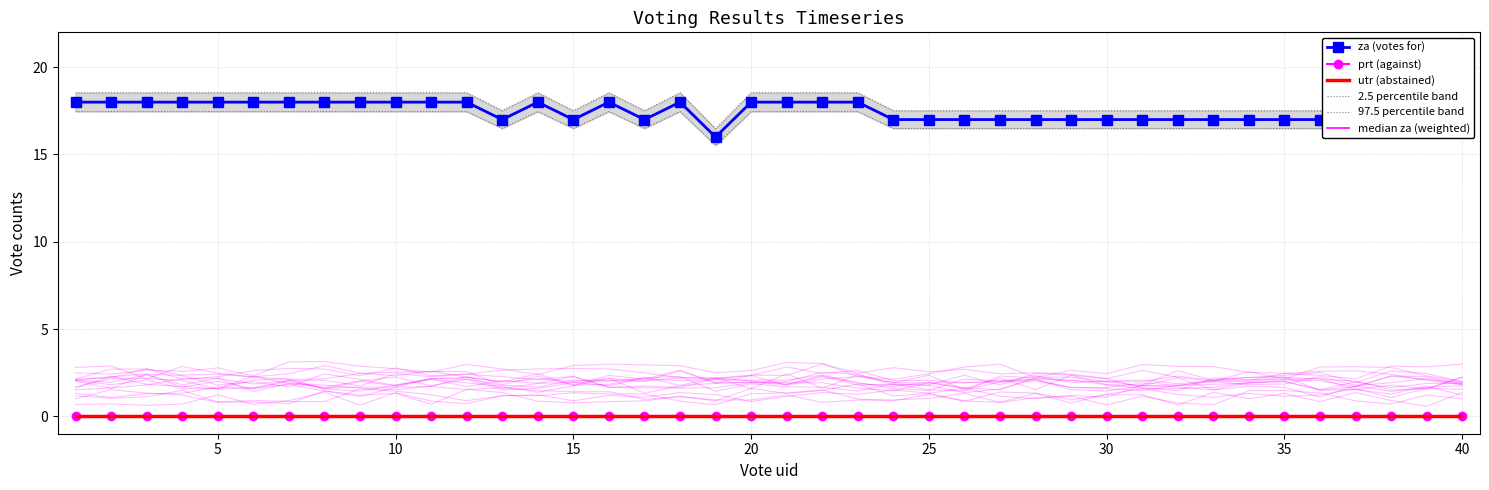

True or false: 2.5 percentile band and utr (abstained) cross at least once.

False